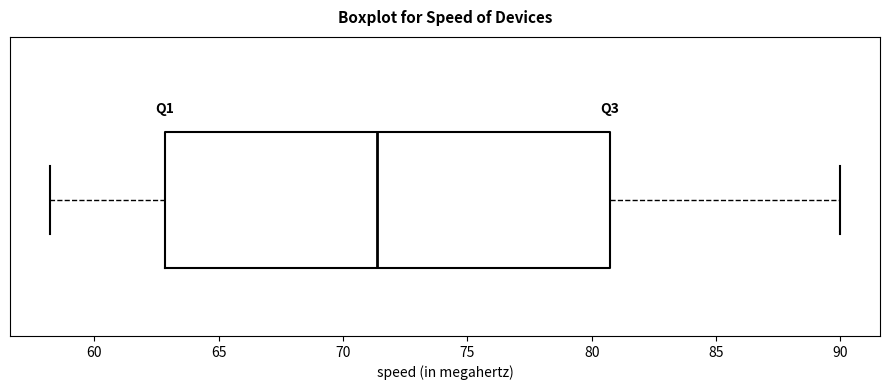

Read this box plot against the x-axis: the position of the median line, the range covered by the box, and the ends of both whiskers. The values are not printed on the chart, so give them approximately, as read against the axis.

median 71.5, box 63.0 to 80.5, whiskers 58.0 to 90.0